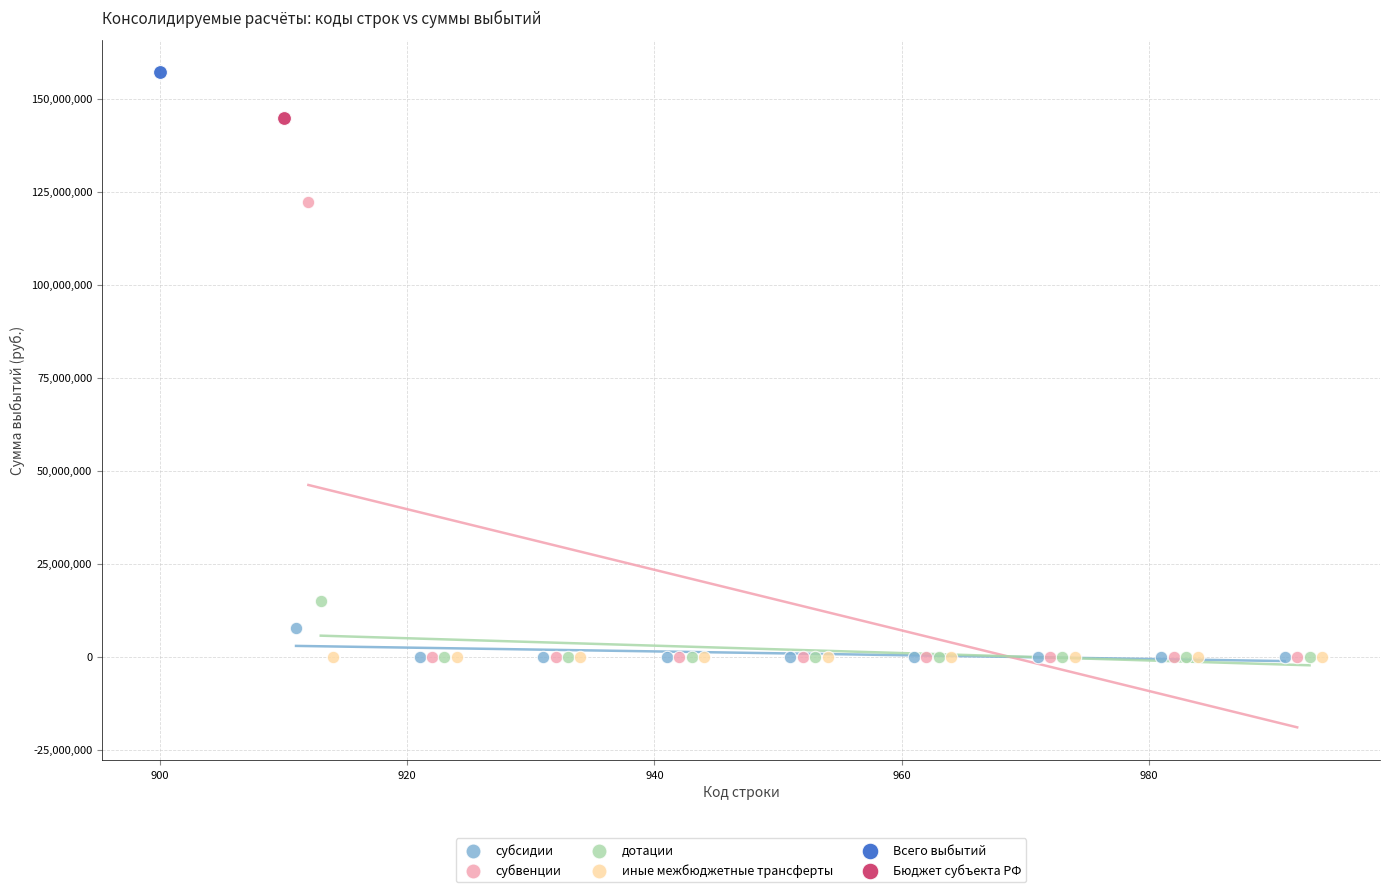

What are all the series names shown in the legend?

субсидии, субвенции, дотации, иные межбюджетные трансферты, Всего выбытий, Бюджет субъекта РФ